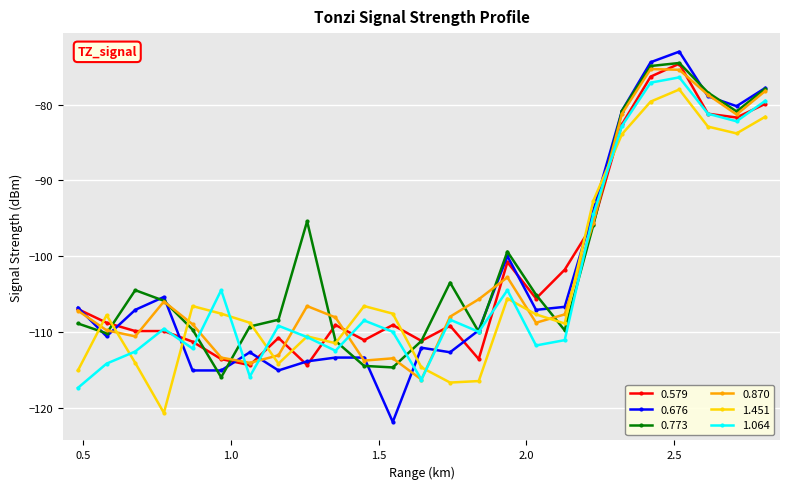

In 0.870, how many points are higher than both neighbors (excluding endpoints)?

5